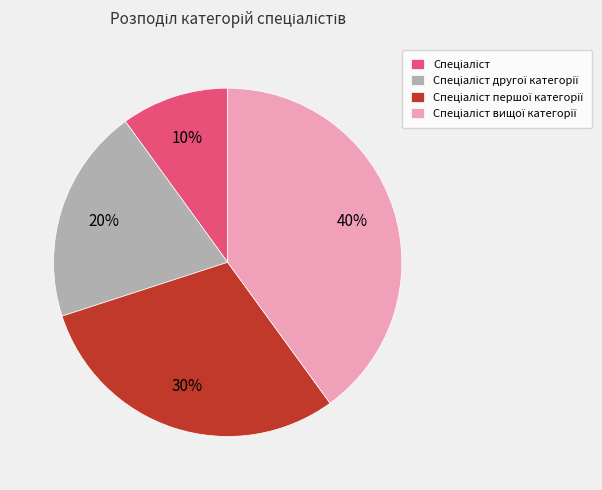

To the nearest percent, what is the average slice percentage?

25%